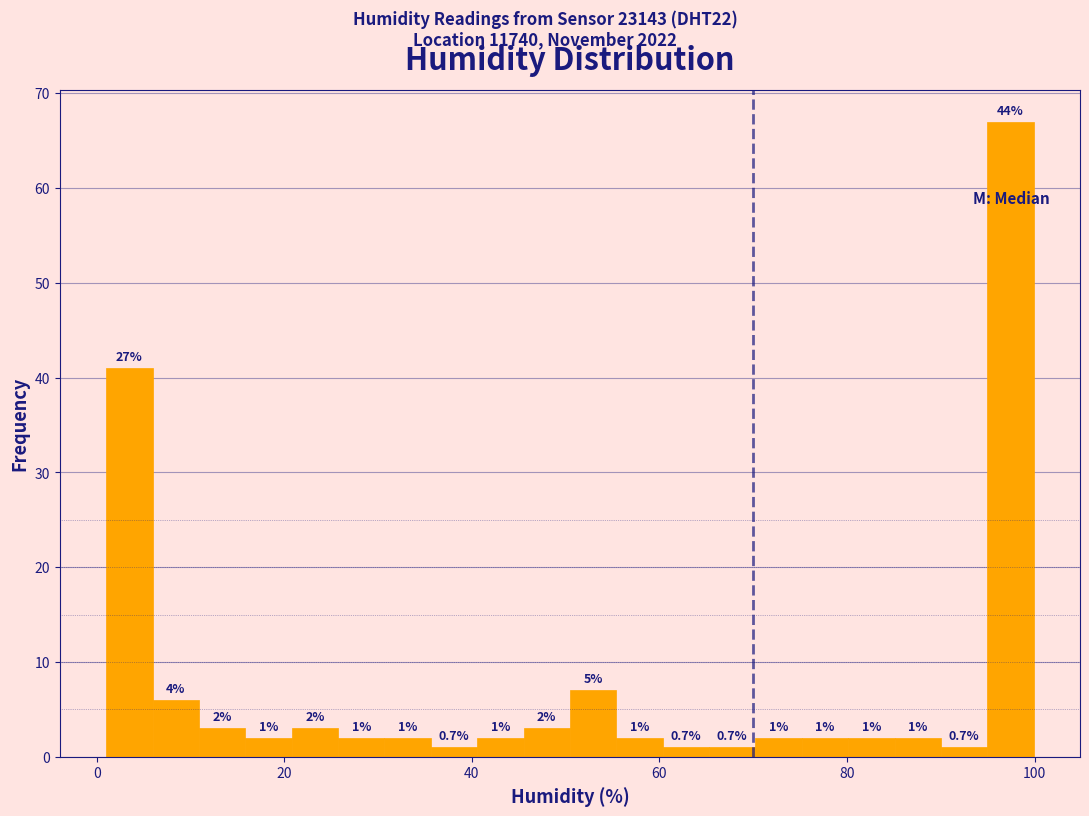

Read against the x-axis, roughly where is the centre of the tallest bar?

98